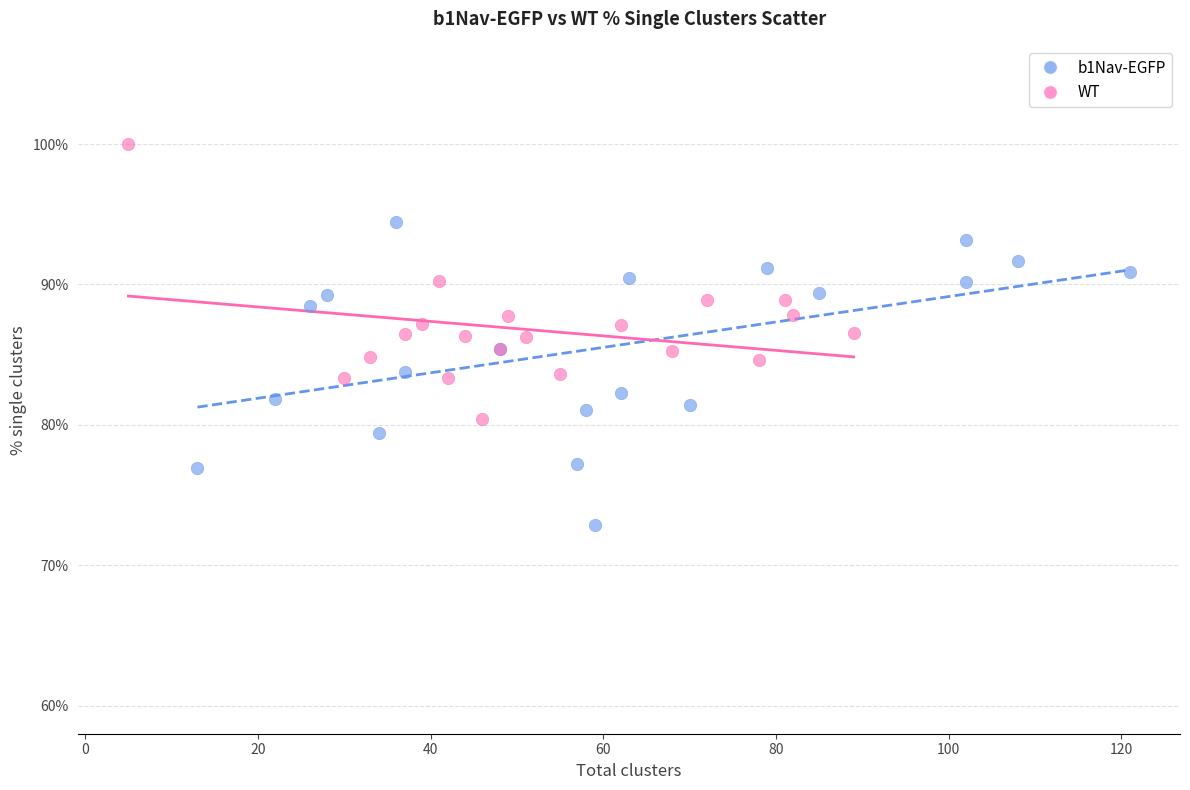

What are all the series names shown in the legend?

b1Nav-EGFP, WT